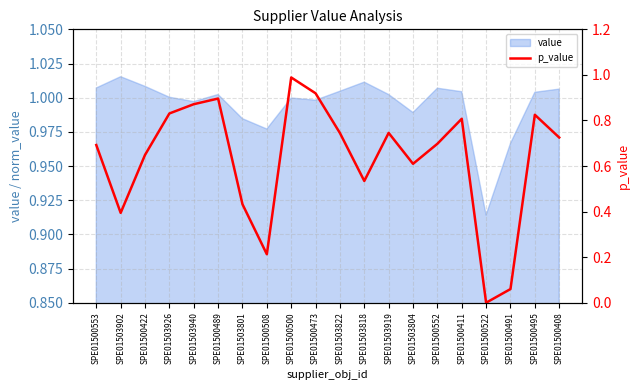

What position from the left is SPE01500552?

15